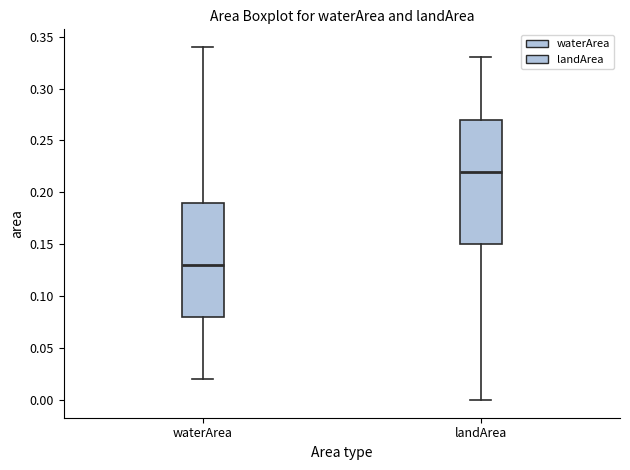

Where does the lower whisker of the box for landArea end on the y-axis? The values are not printed on the chart, so give them approximately, as read against the axis.

0.00